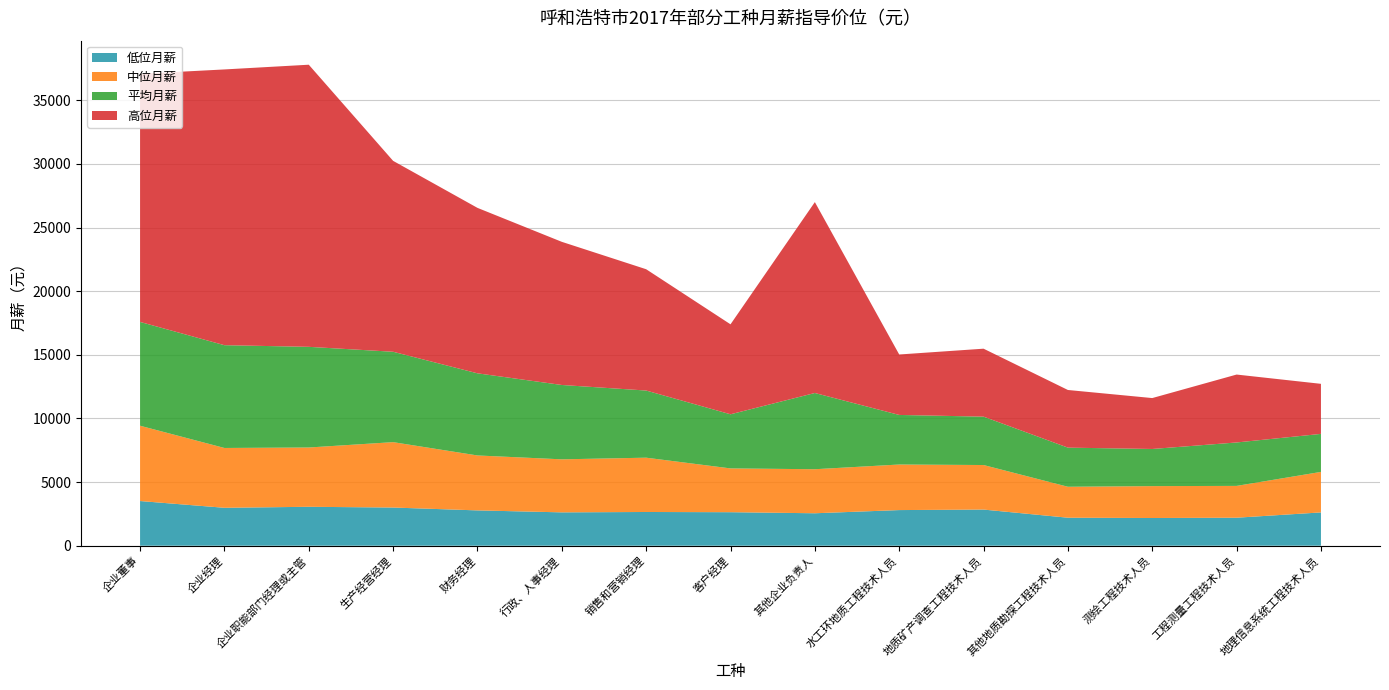

Reading left to right, what are all the values shown in this chart?

低位月薪: 3510.9	2980.1	3058.3	3000.0	2775.0	2620.8	2650.0	2633.3	2550.0	2800.0	2840.0	2200.0	2177.0	2200.0	2616.7
中位月薪: 5916.7	4700.0	4658.3	5138.0	4316.4	4166.7	4266.7	3440.9	3460.0	3580.0	3500.0	2432.0	2506.0	2500.0	3183.3
平均月薪: 8156.2	8075.8	7909.9	7101.2	6453.8	5841.7	5275.7	4252.3	5989.1	3894.8	3800.8	3074.0	2917.8	3412.5	2986.0
高位月薪: 19492.2	21666.7	22166.7	15000.0	13000.0	11247.3	9531.7	7068.7	15000.0	4750.0	5340.0	4529.5	4000.0	5336.0	3933.3